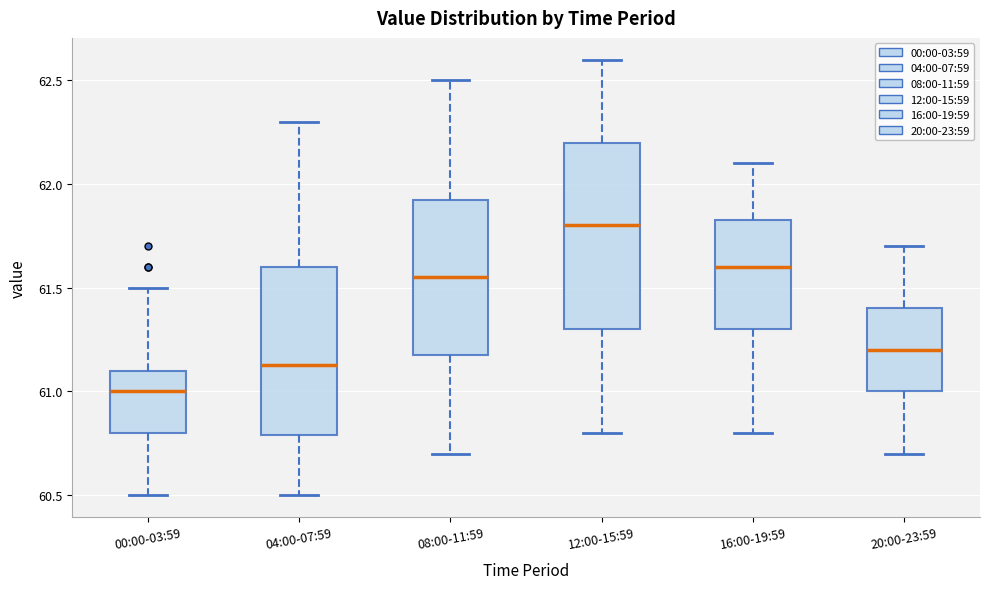

Which box has the lowest median line?

00:00-03:59